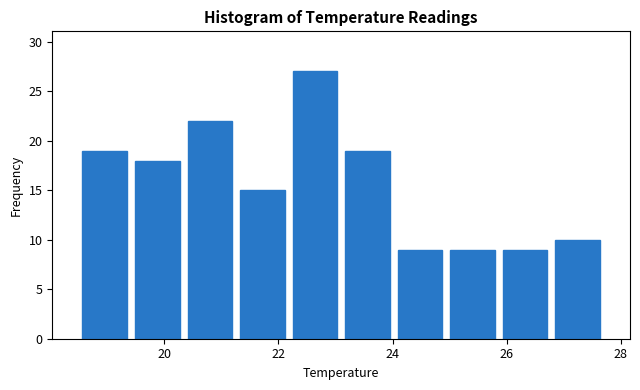

Reading left to right, transcribe this chart: for each bar, give the range it covers on the x-axis and its height. Neither the bar edges nor the heights are printed on the chart, so give them approximately, as read against the axes.

18.50 to 19.42: 19
19.42 to 20.34: 18
20.34 to 21.26: 22
21.26 to 22.18: 15
22.18 to 23.10: 27
23.10 to 24.02: 19
24.02 to 24.94: 9
24.94 to 25.86: 9
25.86 to 26.78: 9
26.78 to 27.70: 10